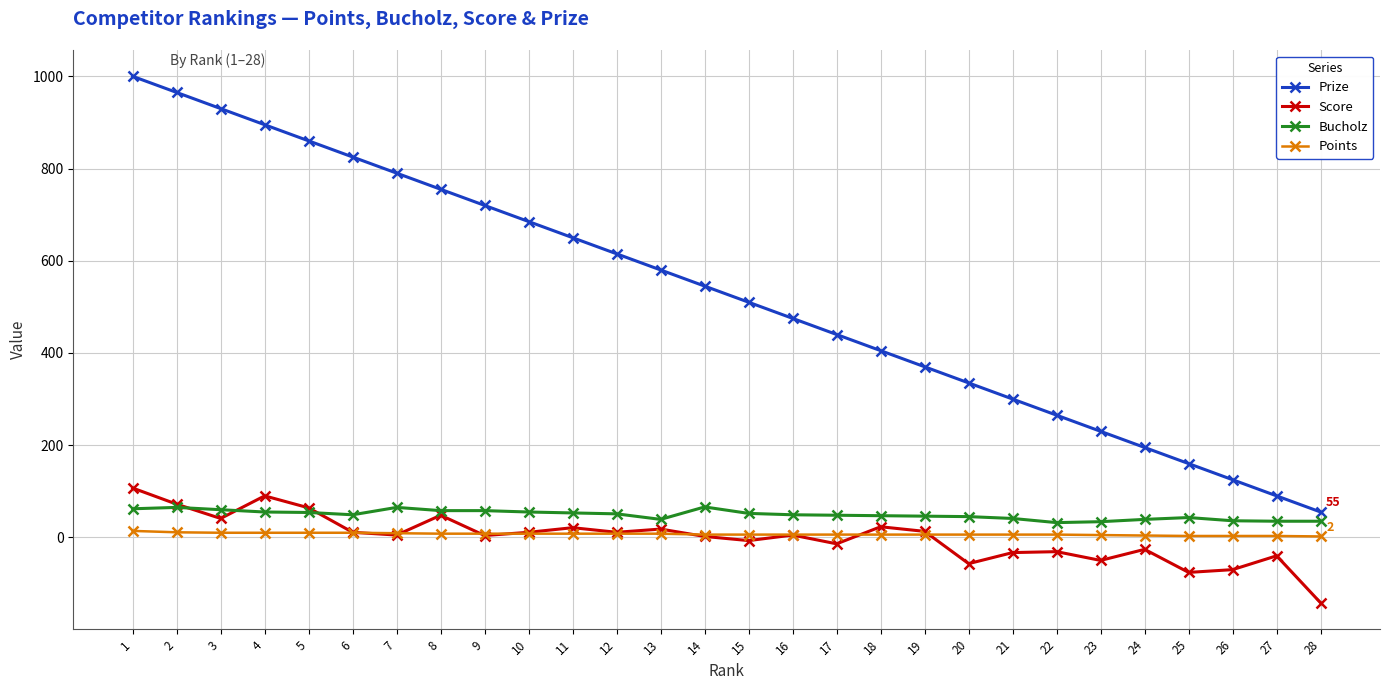

What are all the series names shown in the legend?

Prize, Score, Bucholz, Points